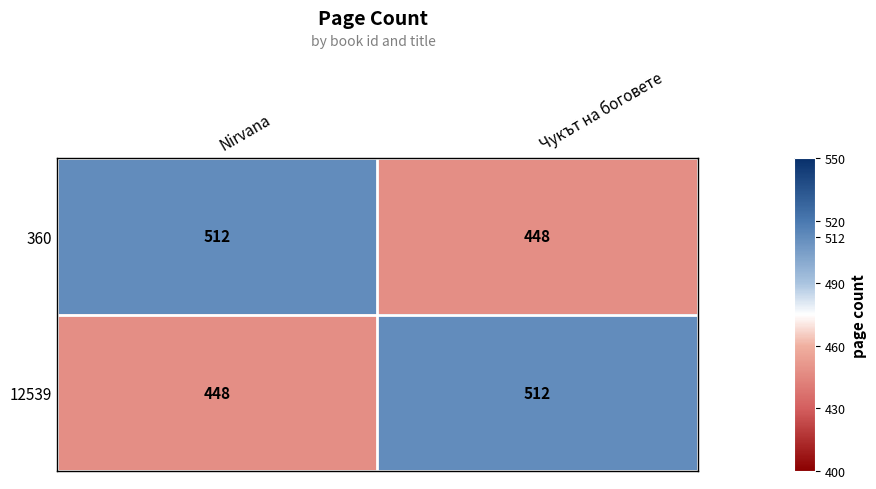

At Чукът на боговете, list the series in order from largest to smallest.

12539, 360